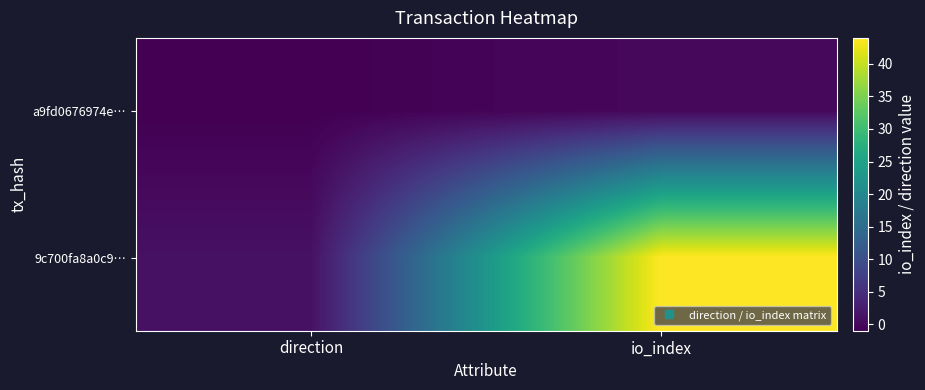

List the series in order of their peak value, lowest first.

a9fd0676974e…, 9c700fa8a0c9…